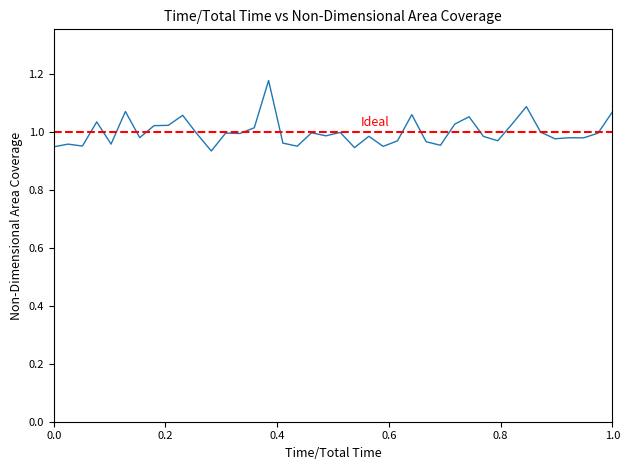

What is the average value?

1.0